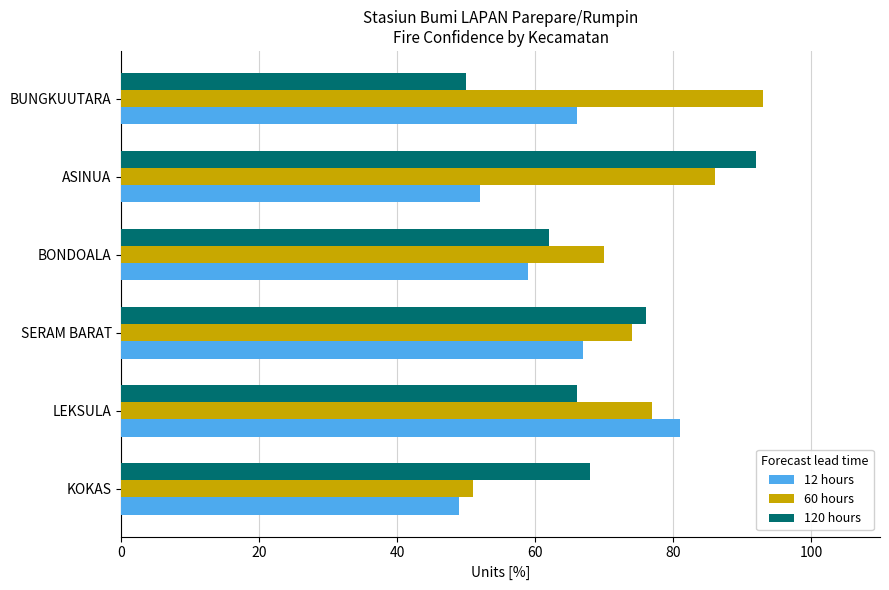

How many values in the 60 hours series are below 77?

3